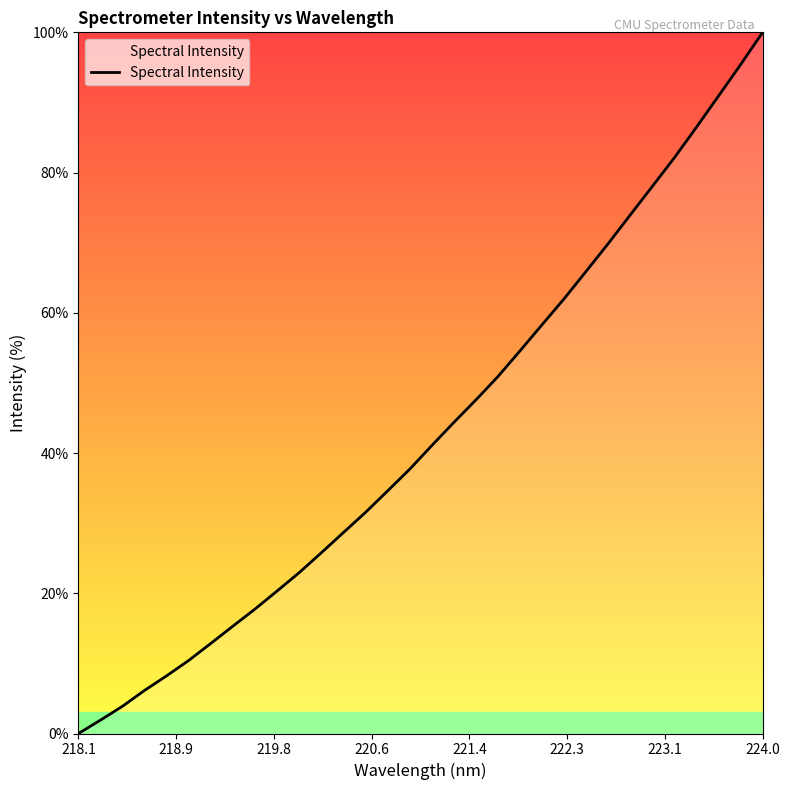

What is the average value?

43.1